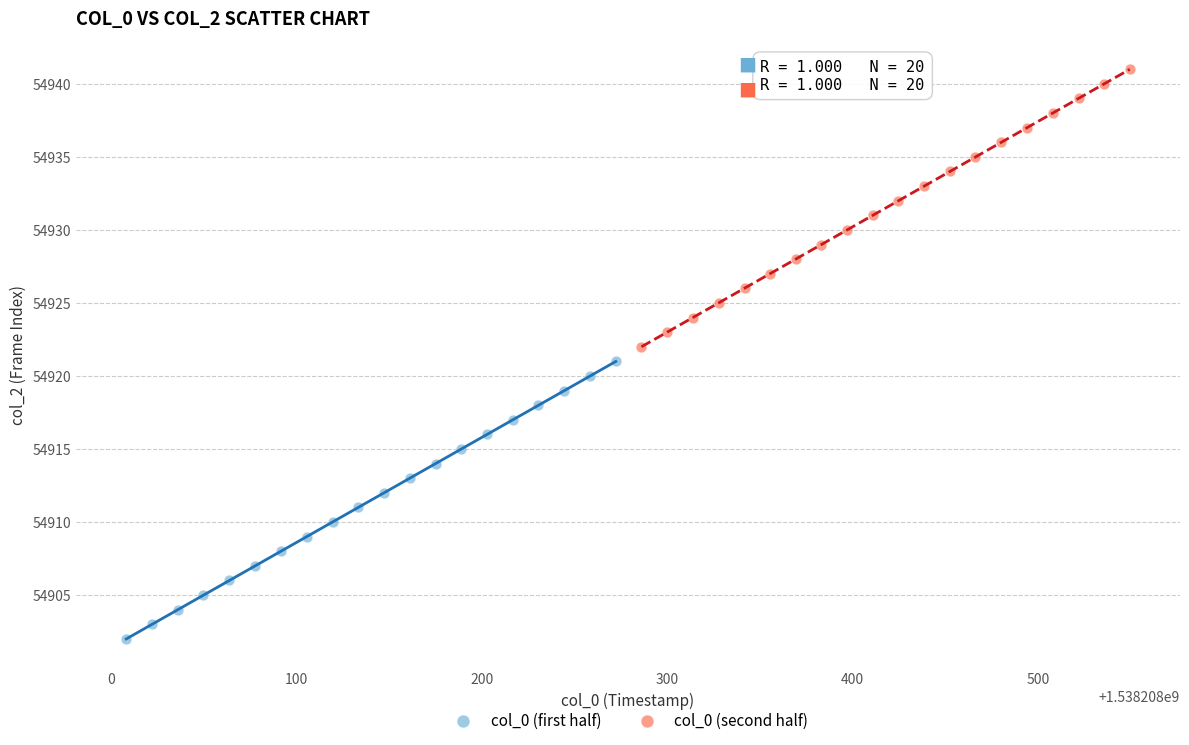

Which series contains the highest Y value?

col_0 (second half)